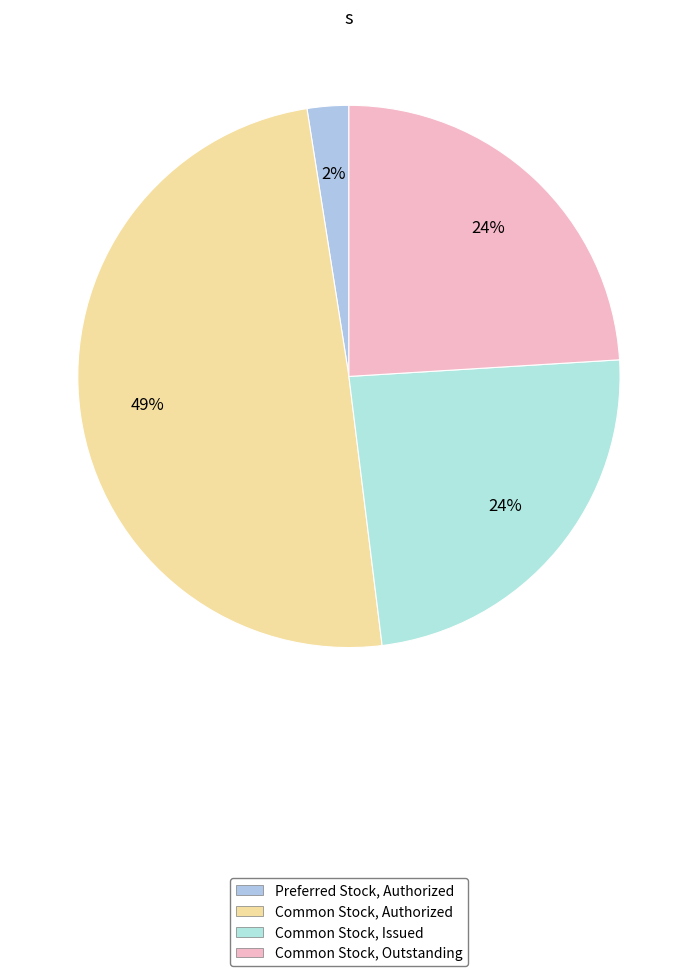

Does any single category account for the majority?

No